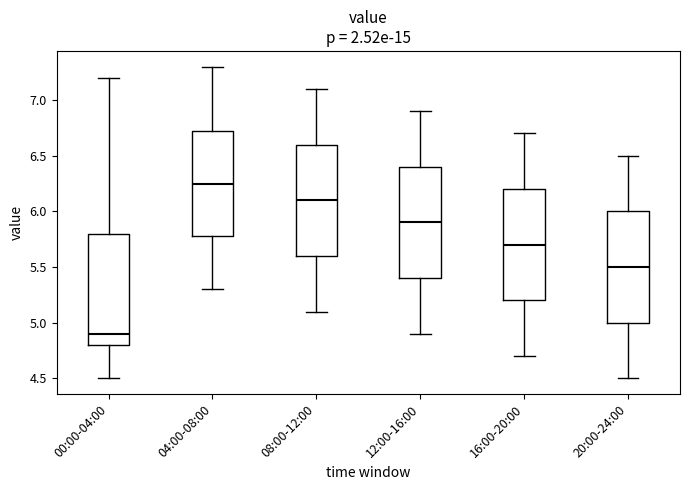

Which box has the lowest median line?

00:00-04:00